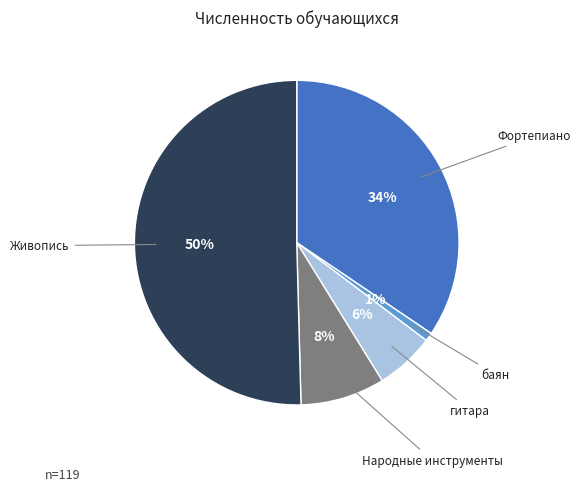

Which slice is the smallest?

баян